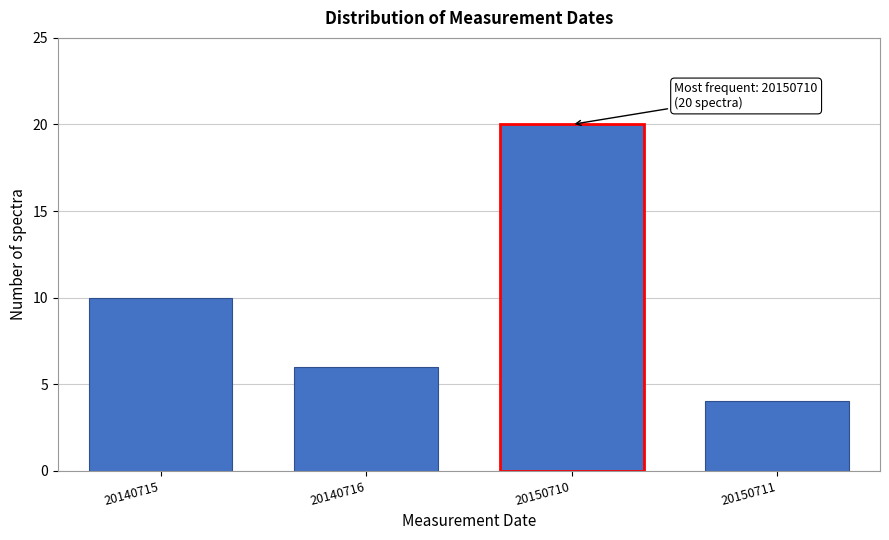

Reading left to right, list all the values displayed in this chart.

10	6	20	4